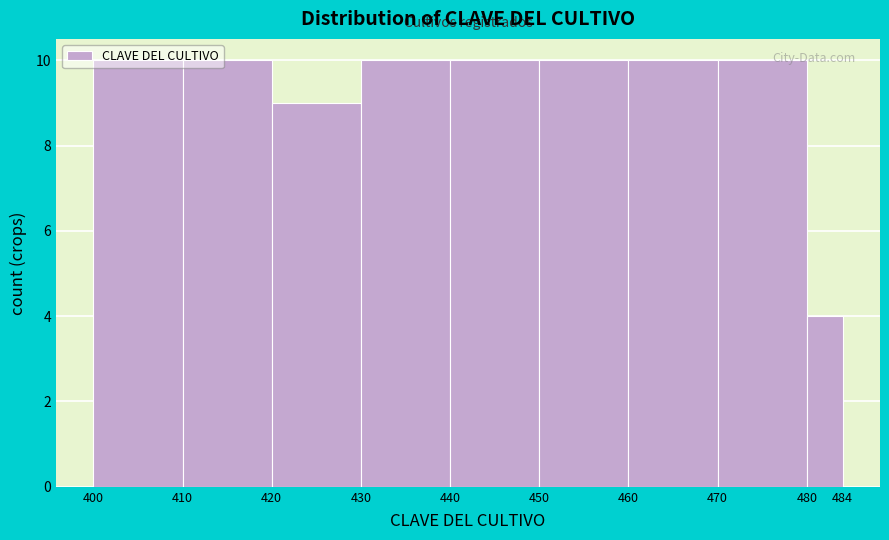

How tall is the bar that spans 480 to 484 on the x-axis? The values are not printed on the chart, so give them approximately, as read against the axis.

4